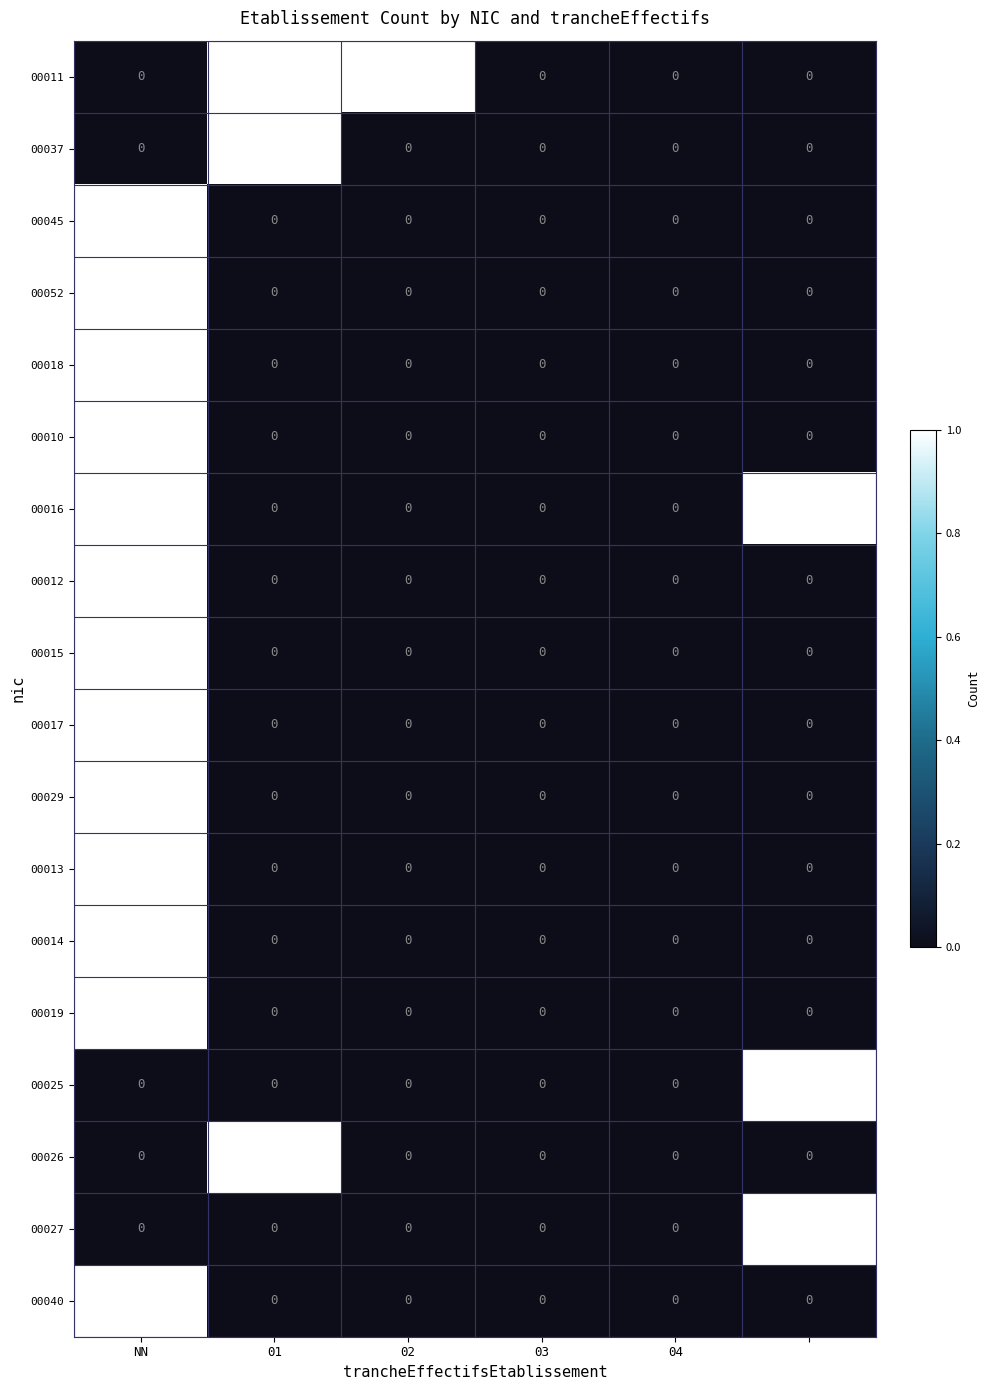

How many 00037 values are between 0 and 1?

6